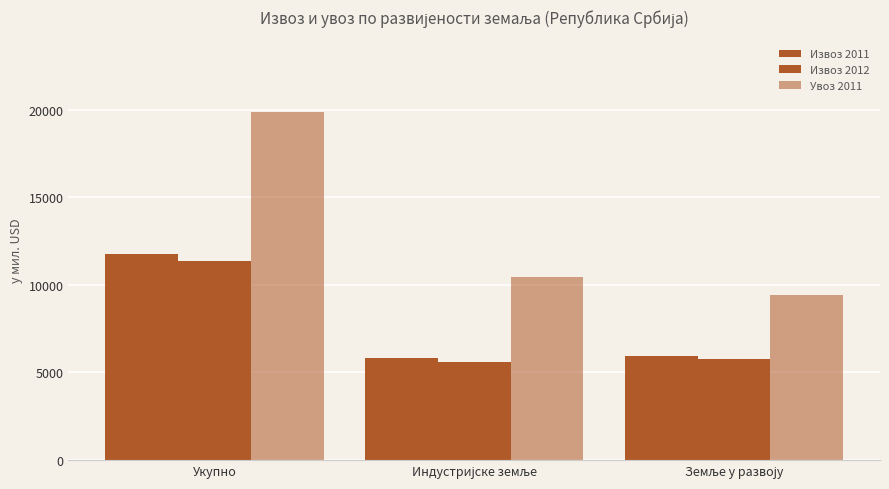

The Извоз 2011 series shows 11779.5 at Укупно. True or false?

True